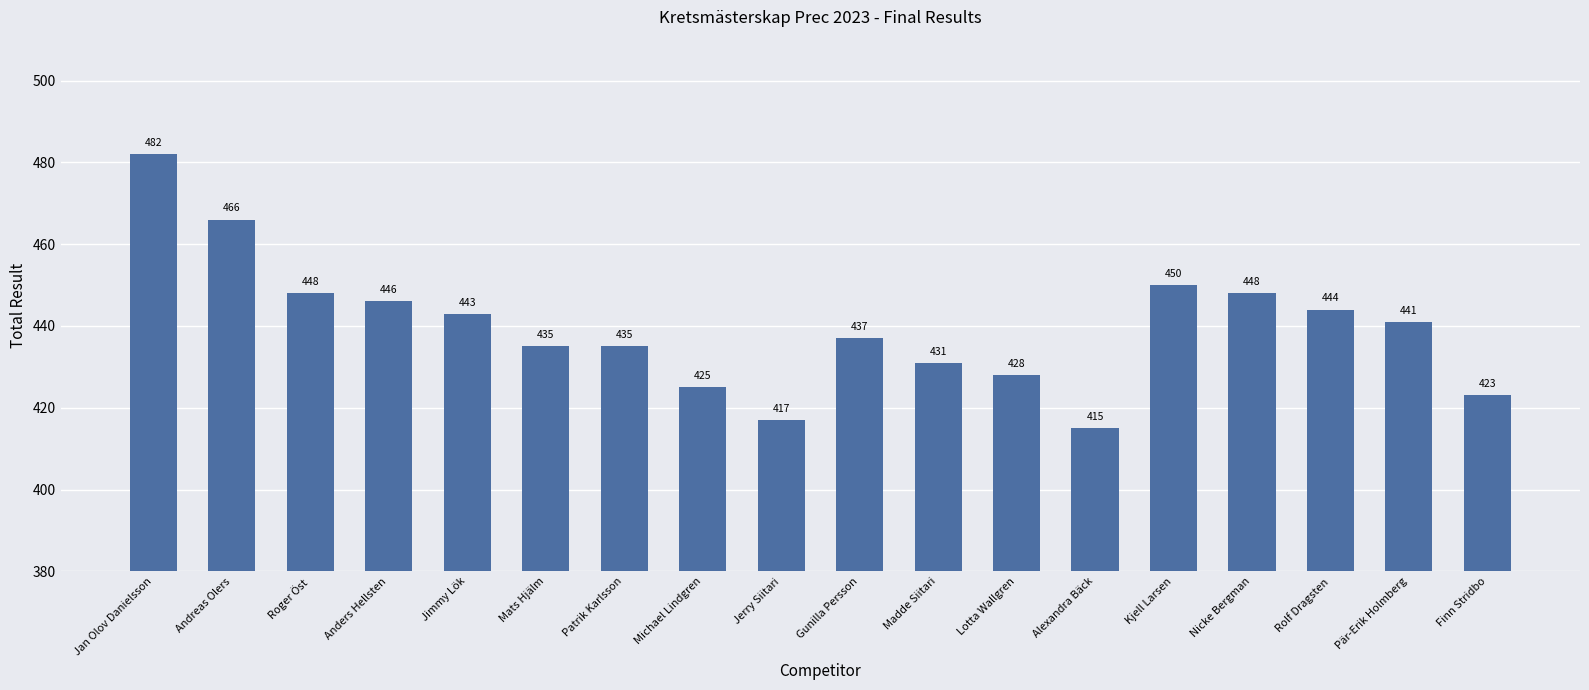

Where does the data first go above 441?

Jan Olov Danielsson